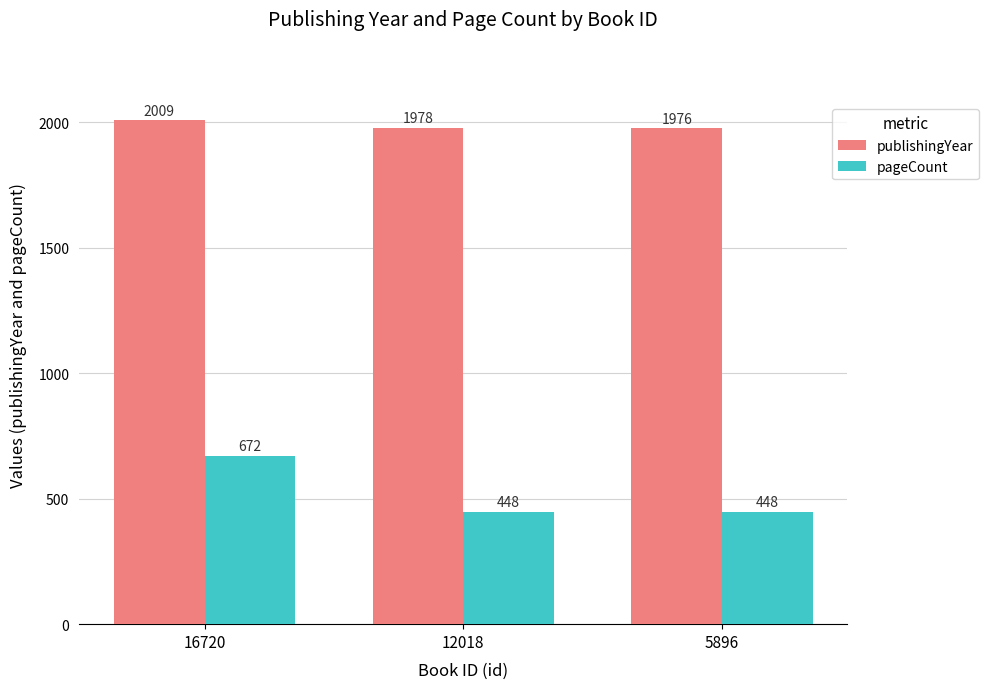

How many bars are there in each group?

2